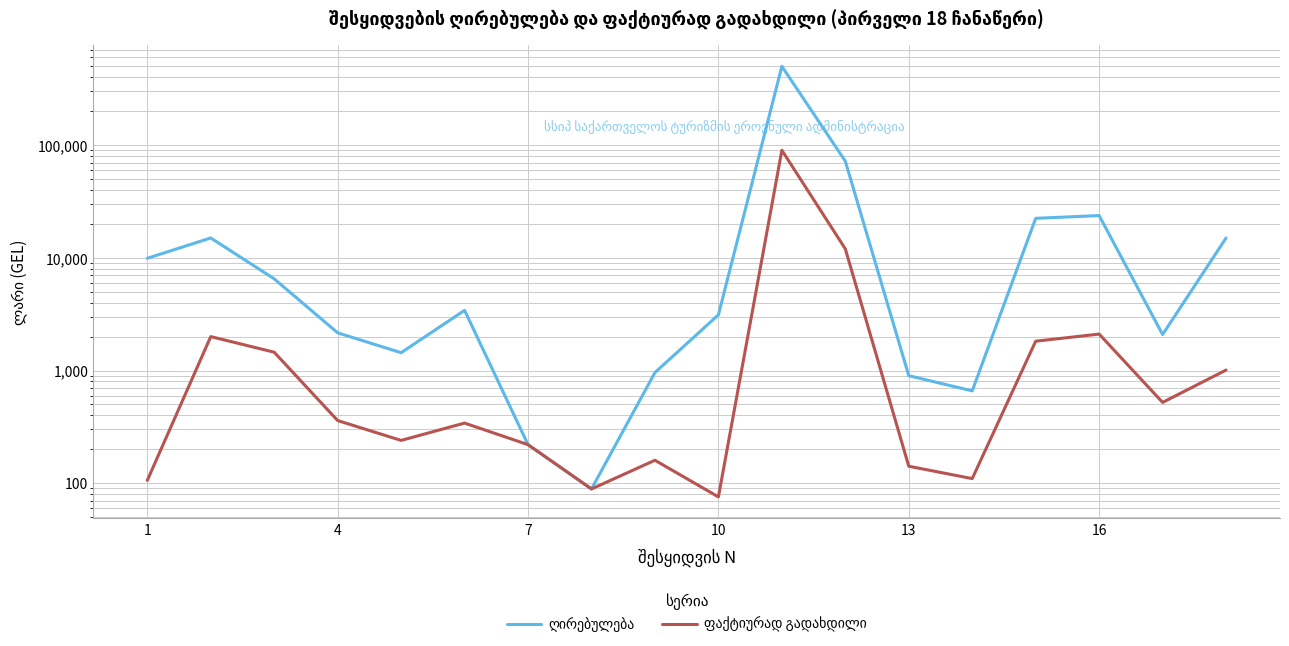

How many data points in ფაქტიურად გადახდილი are above 360?

8